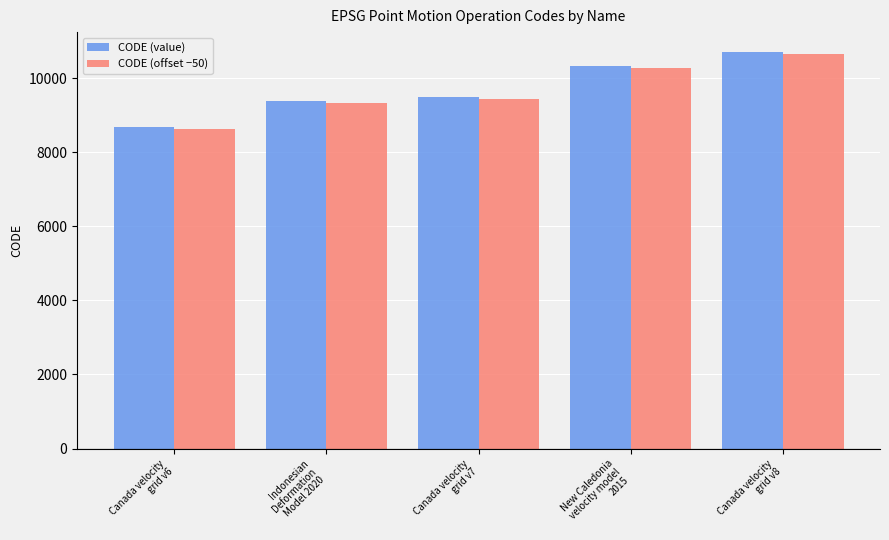

What is the difference between the CODE (value) values at Canada velocity
grid v8 and Canada velocity
grid v6?

2031